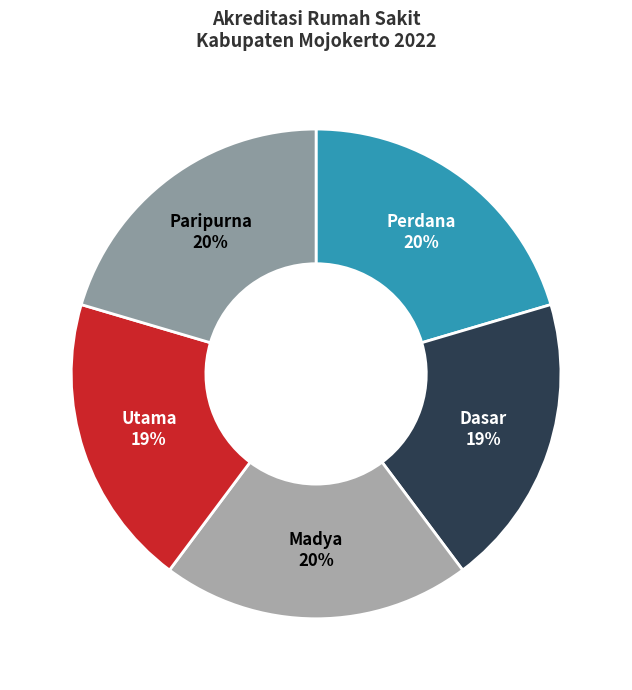

Which slice is the largest?

Perdana